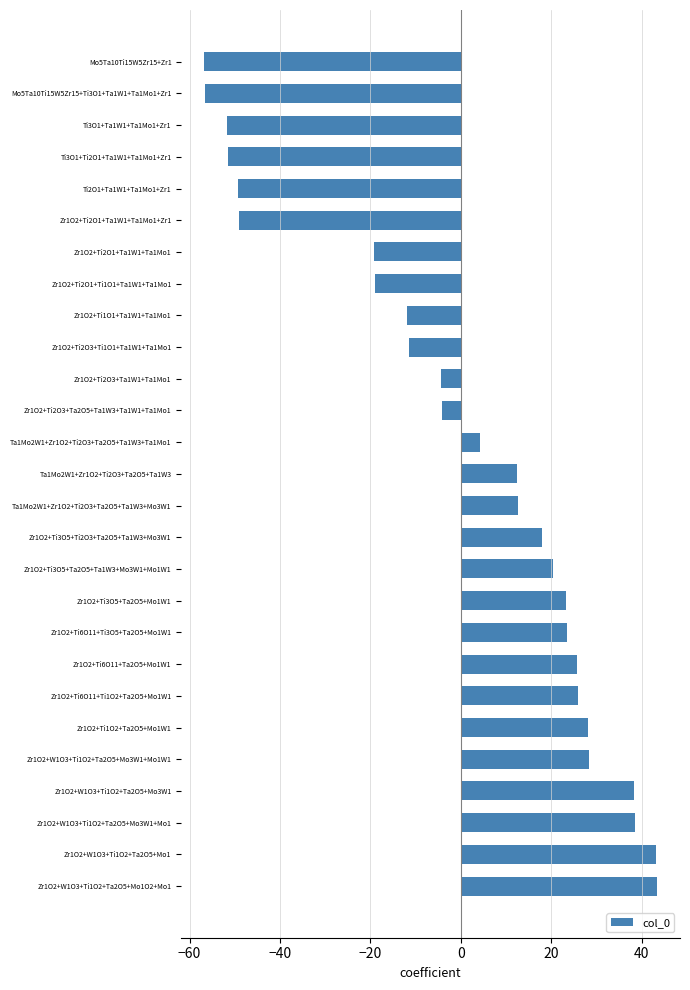

What is the label of the 12th bar from the top?

Zr1O2+Ti2O3+Ta2O5+Ta1W3+Ta1W1+Ta1Mo1